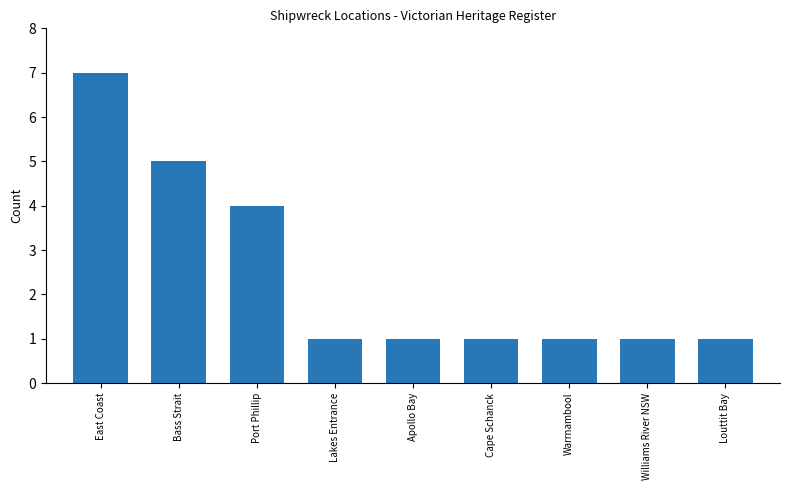

At which category does the chart reach its peak across all series?

East Coast